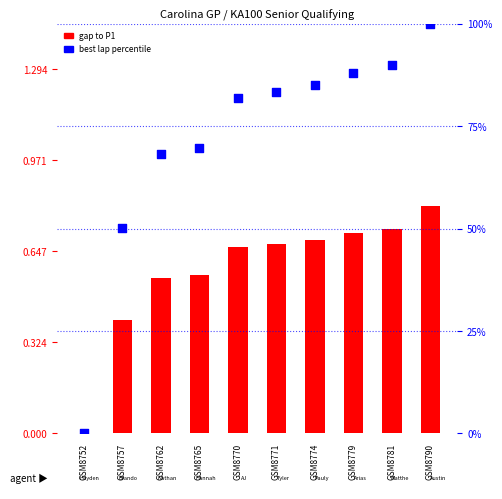

Is the value of best lap percentile at GSM8790 greater than the value of gap to P1 at GSM8770?

Yes